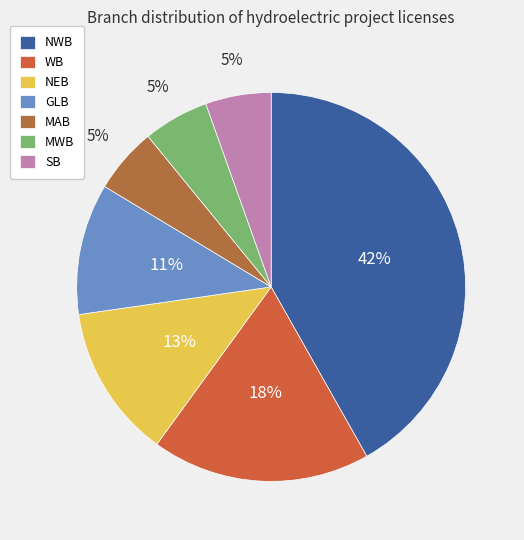

To the nearest percent, what percentage of the pie is NWB?

42%